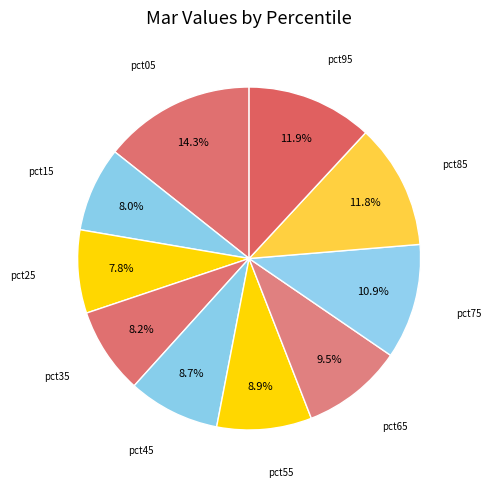

To the nearest percent, what is the combined percentage of pct55 and pct35?

17%